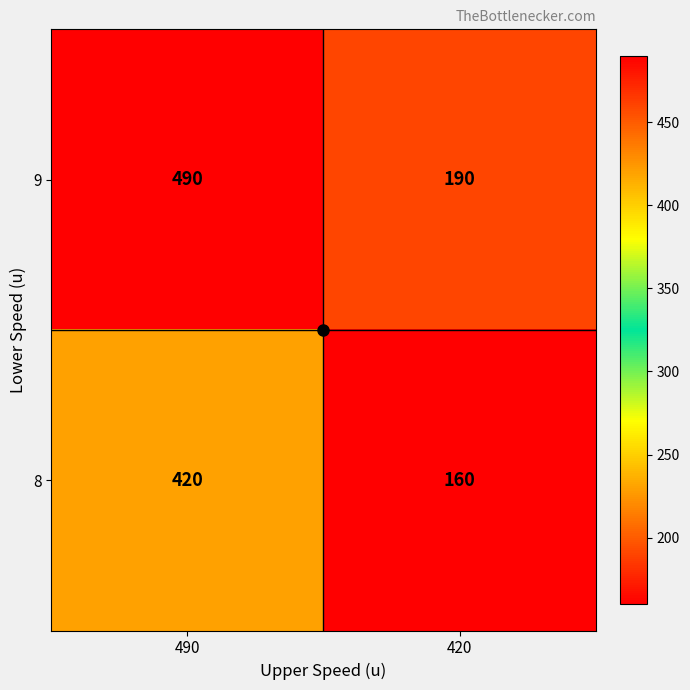

The value of 9 at 420 is 282. True or false?

False